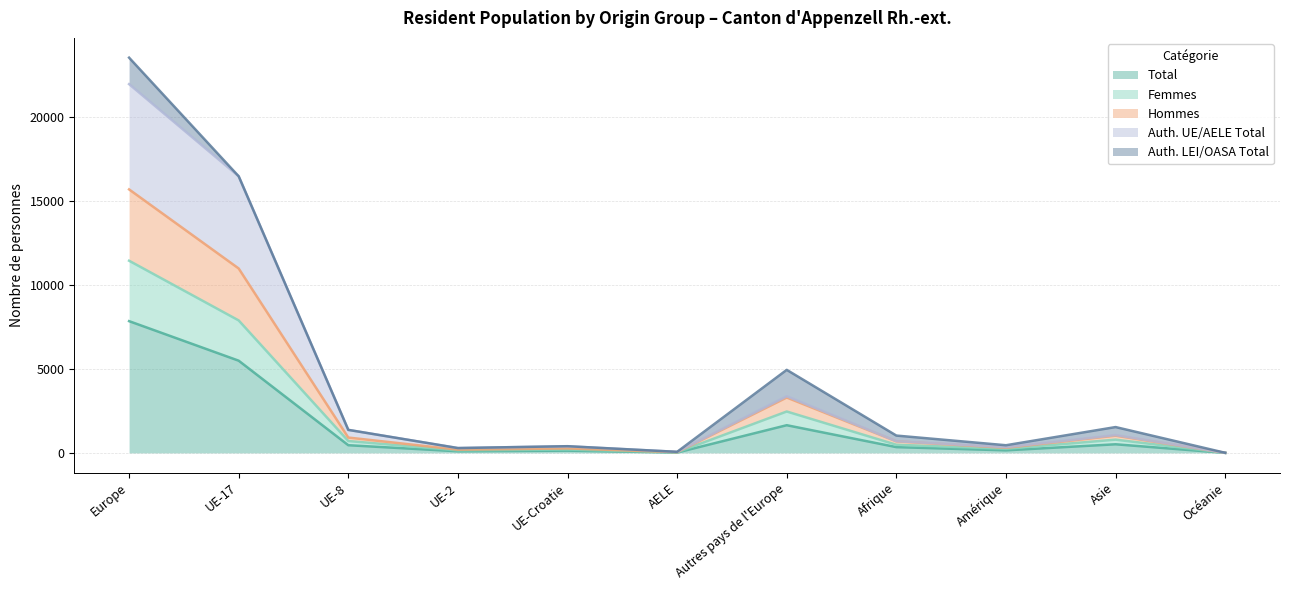

What value does the Femmes series have at Amérique, to the nearest 10?

240